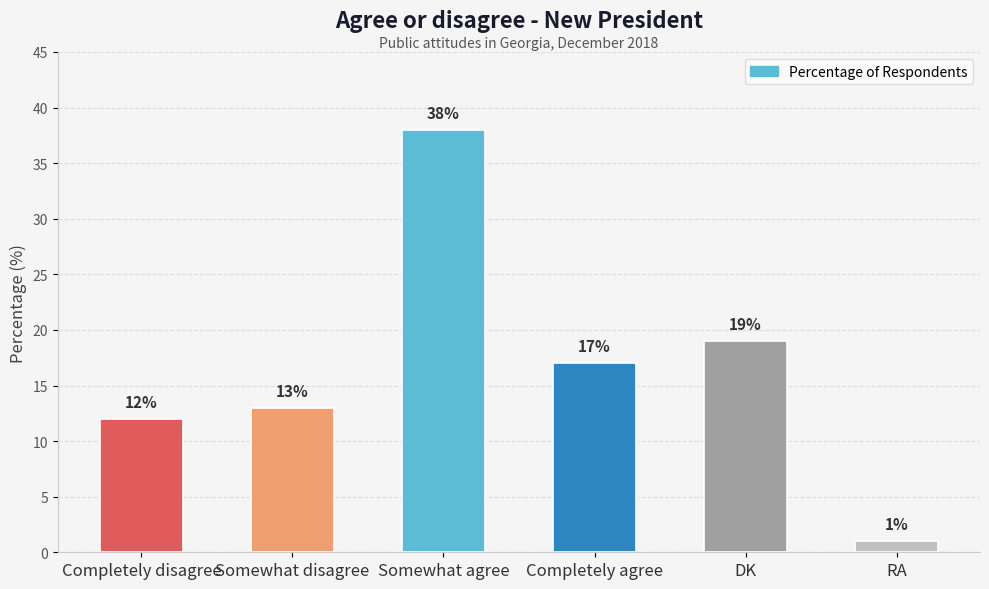

The value at Somewhat agree is 38. True or false?

True